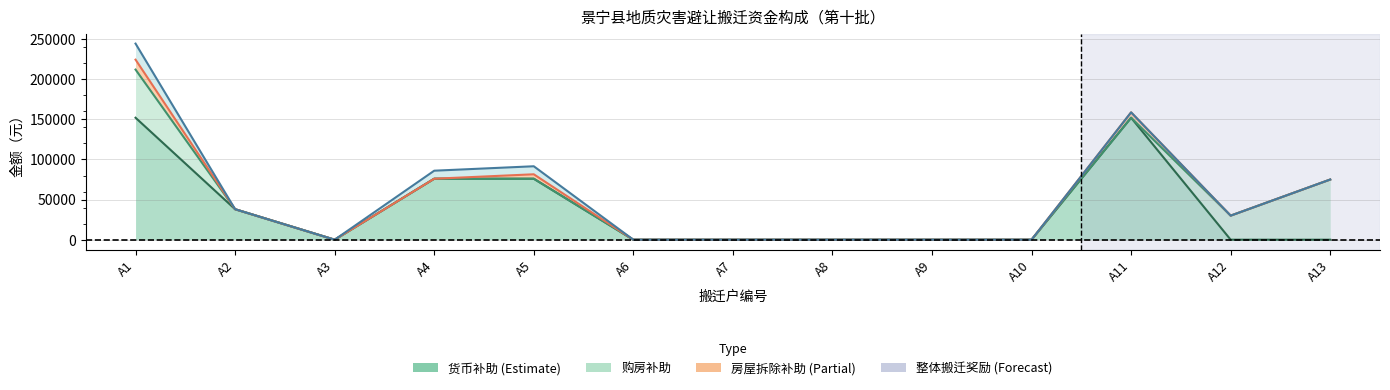

True or false: 货币补助 and 房屋拆除补助 cross at least once.

False